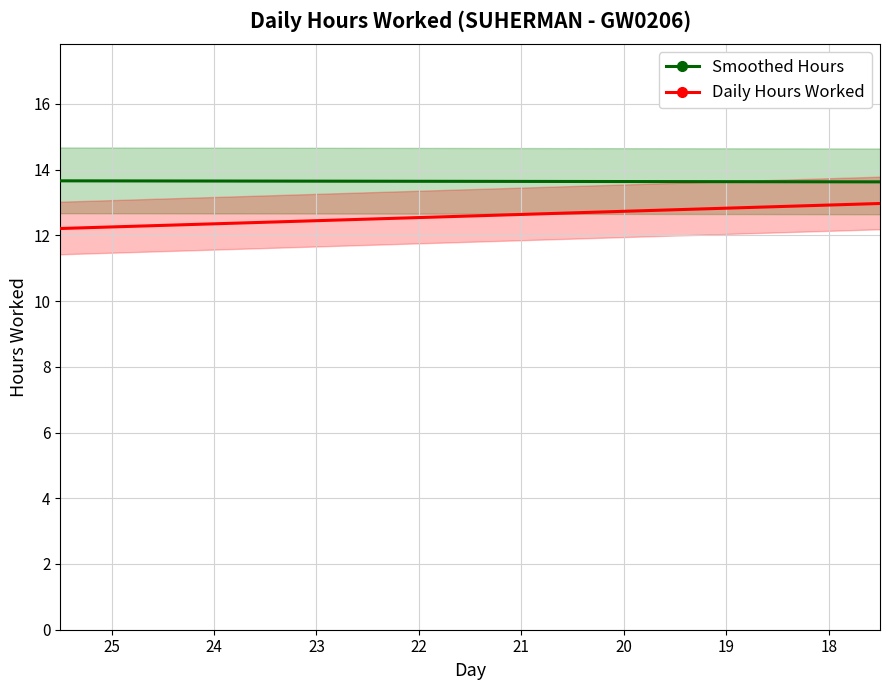

In Daily Hours Worked, how many points are lower than both neighbors (excluding endpoints)?

5